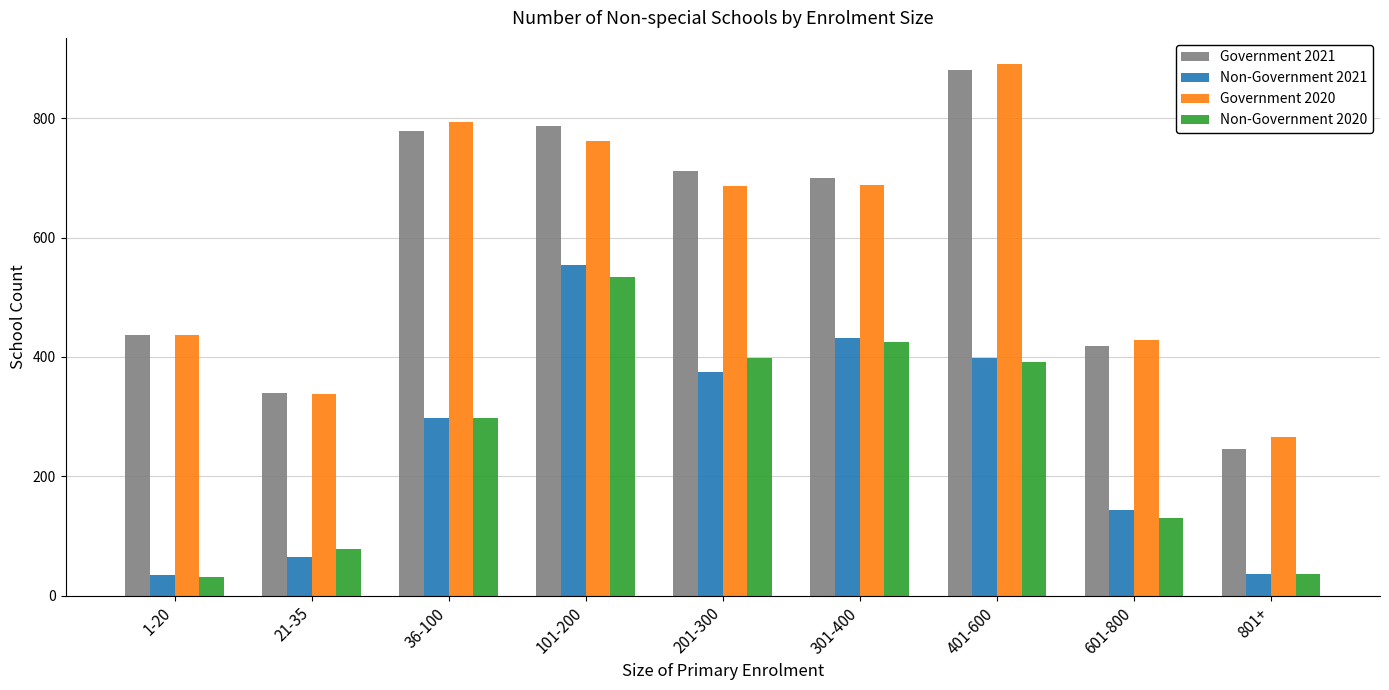

What is the value of the Non-Government 2020 bar at the 6th from the left?

425